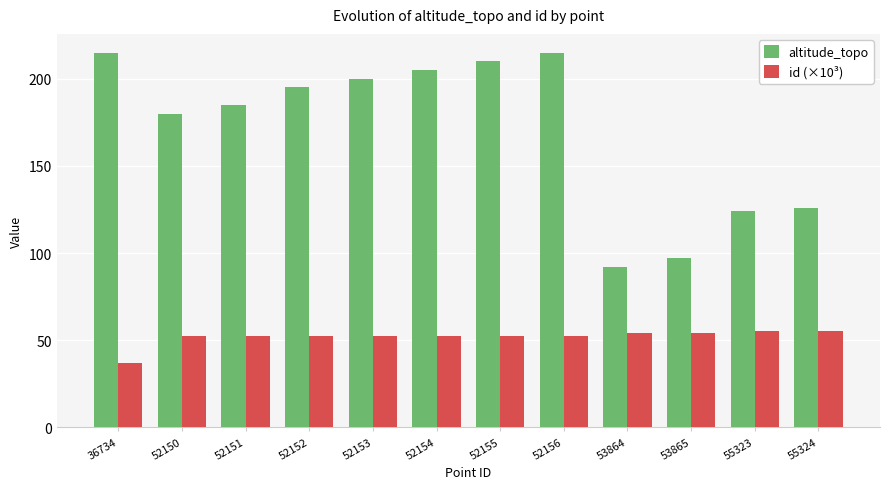

How many groups of bars are there?

12